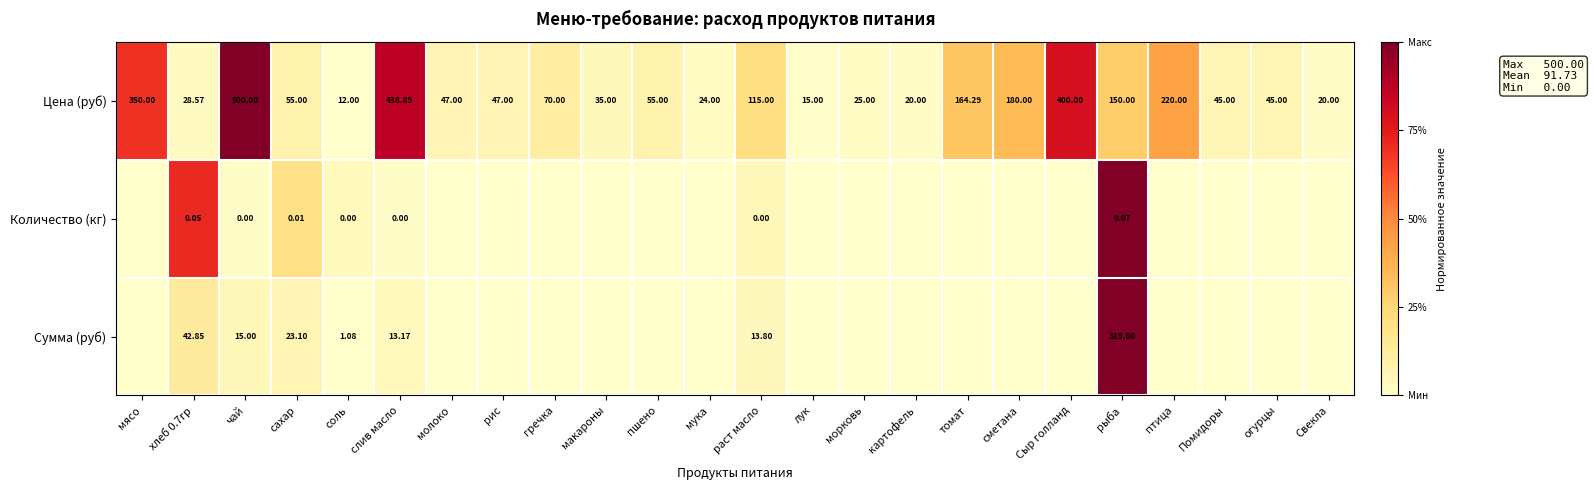

At сахар, list the series in order from smallest to largest.

Количество (кг), Сумма (руб), Цена (руб)